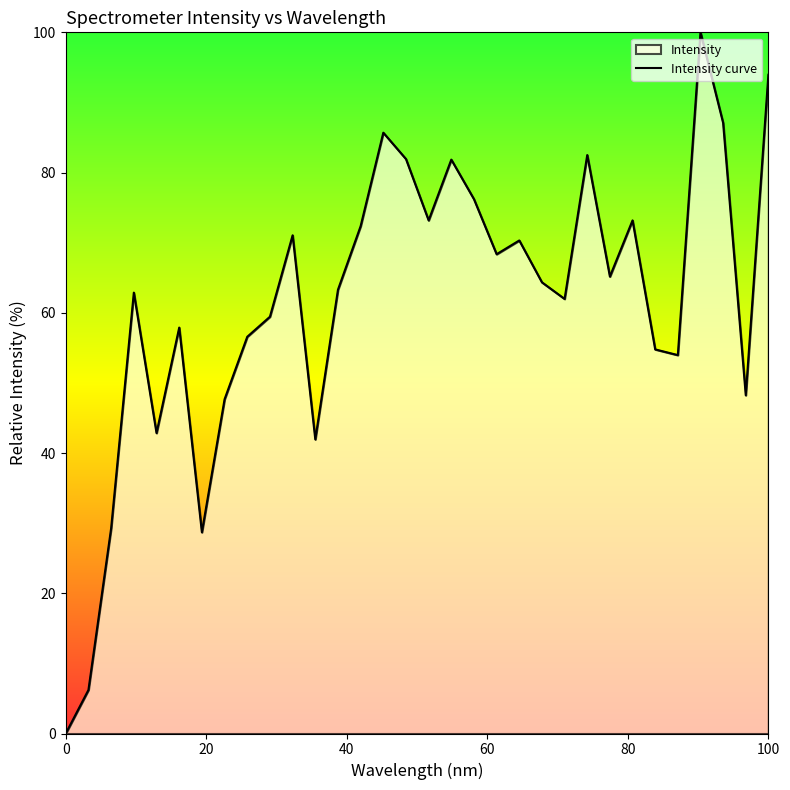

What is the greatest value displayed?

100.0